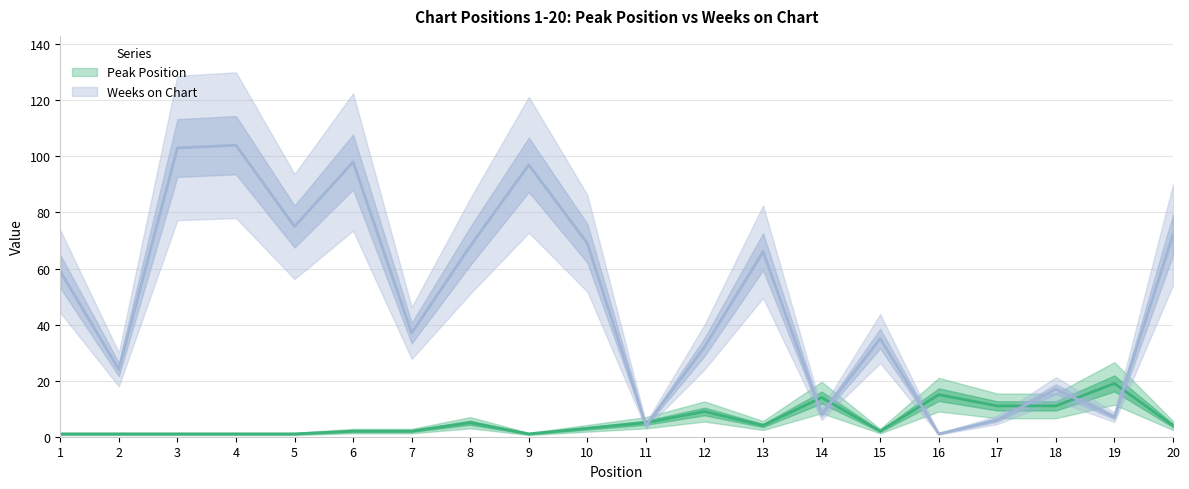

What is the difference between the second highest and minimum values in the Peak Position series?

14